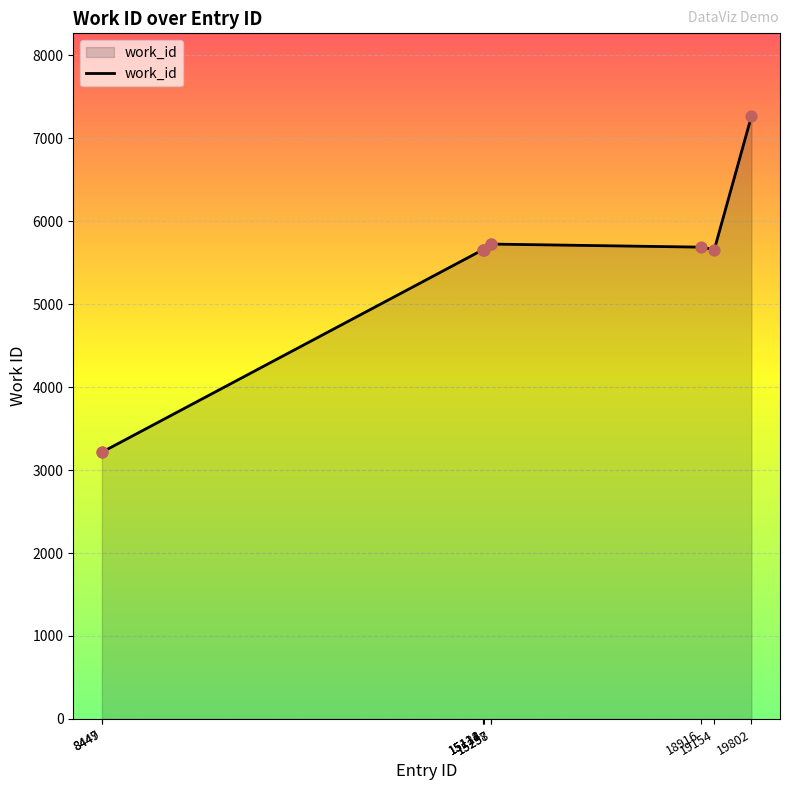

What is the ratio of the value at 15257 to the value at 19154?

1.0